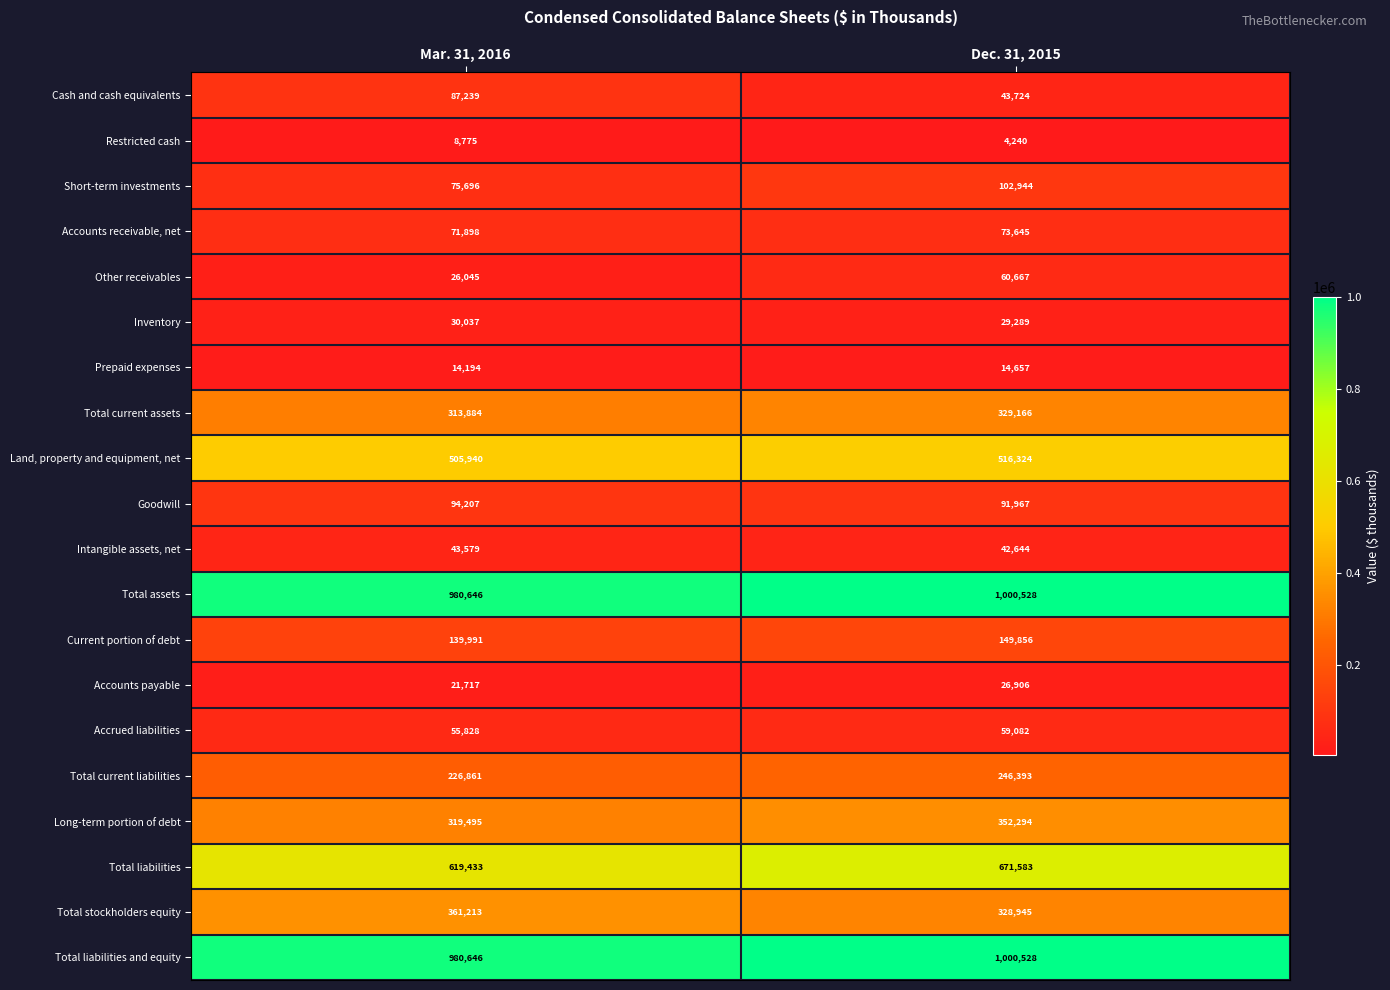

What value does the Total current assets series have at Dec. 31, 2015, to the nearest 100?

329200